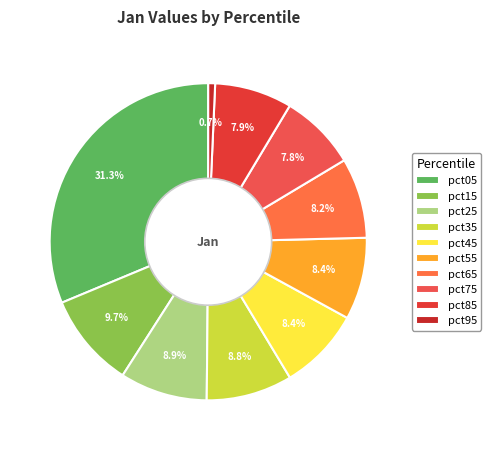

To the nearest percent, what is the average slice percentage?

10%